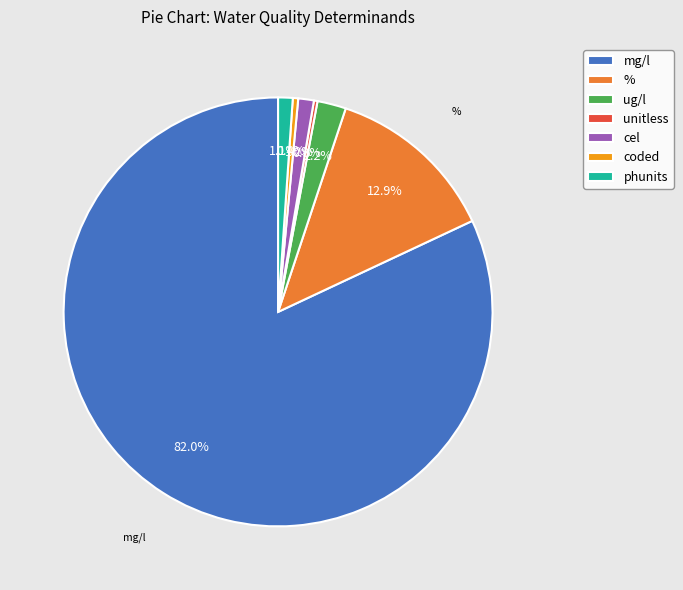

What is the majority slice?

mg/l